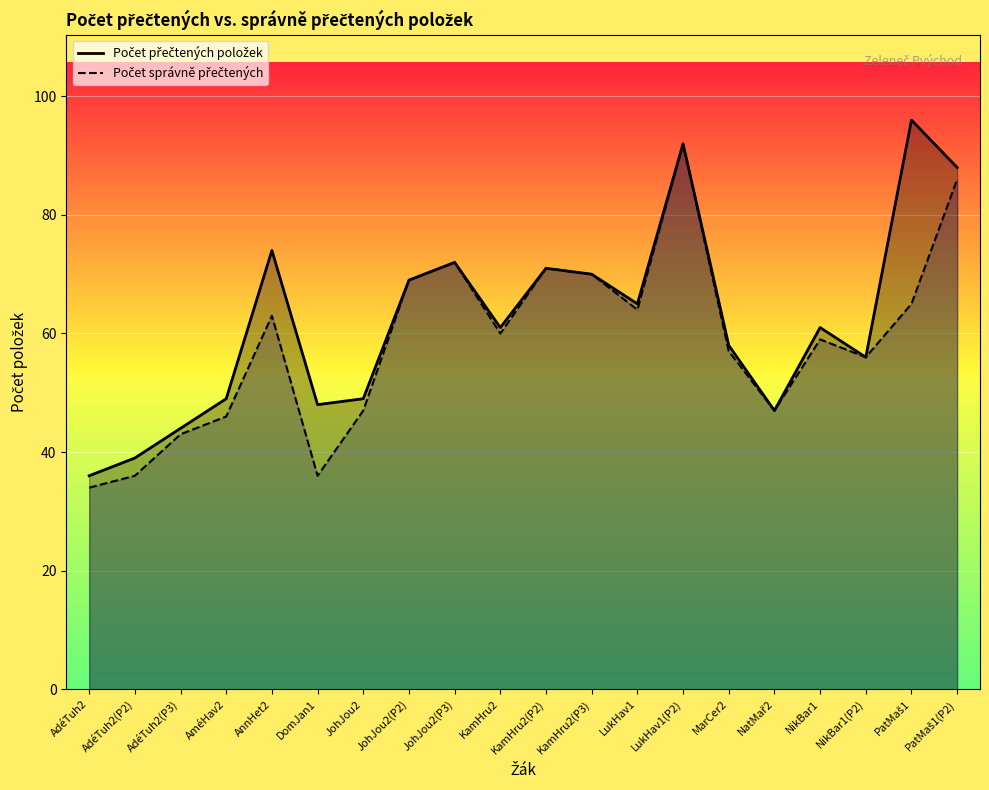

What are all the series names shown in the legend?

Počet přečtených položek, Počet správně přečtených